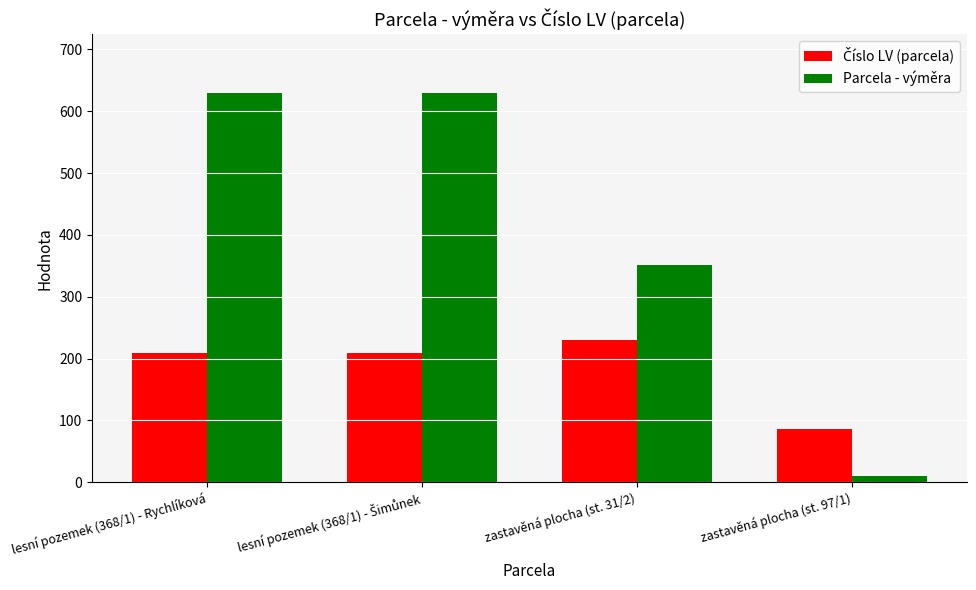

What is the label of the 4th bar from the right?

lesní pozemek (368/1) - Rychlíková